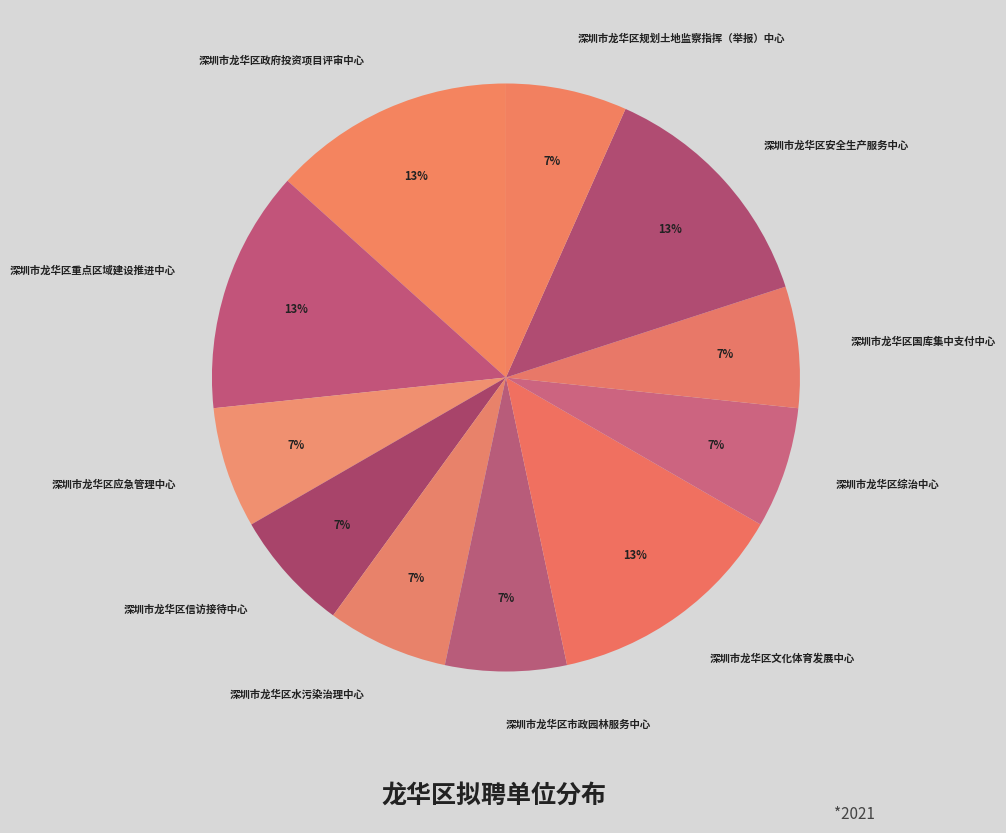

To the nearest percent, what is the combined percentage of 深圳市龙华区重点区域建设推进中心 and 深圳市龙华区综治中心?

20%